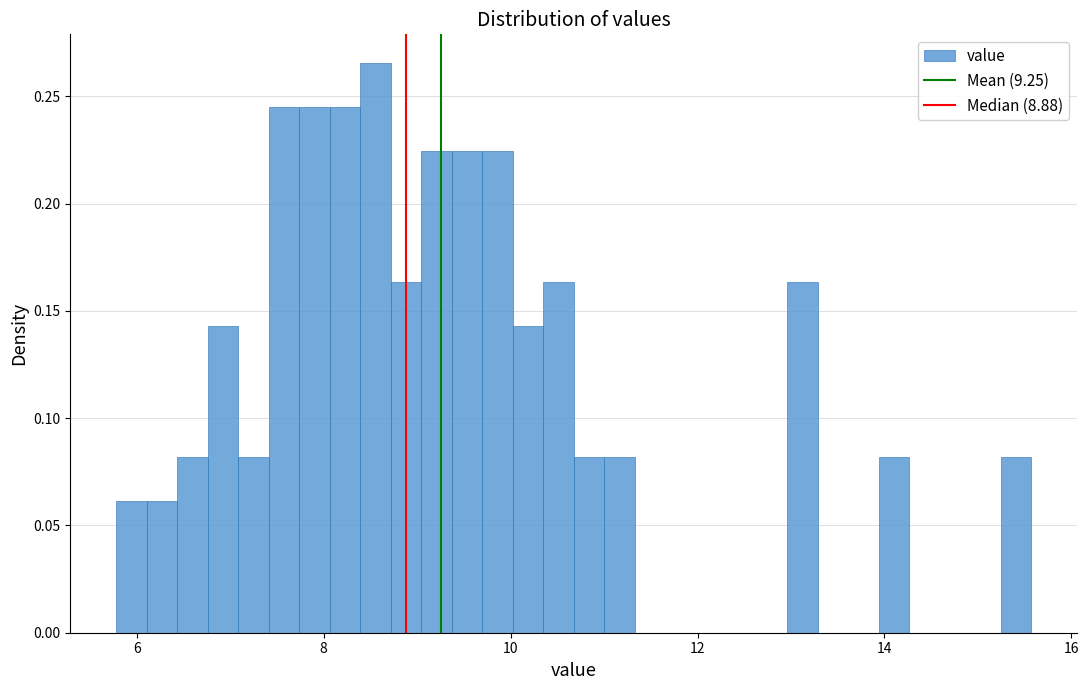

Around what value on the x-axis is the tallest bar? Give the approximate position of its centre, as read against the axis.

8.6